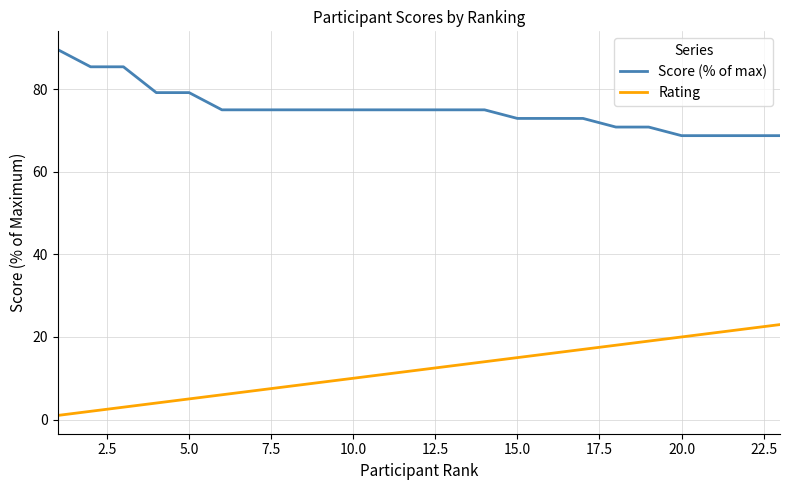

What is the sum of all Rating values?

276.0